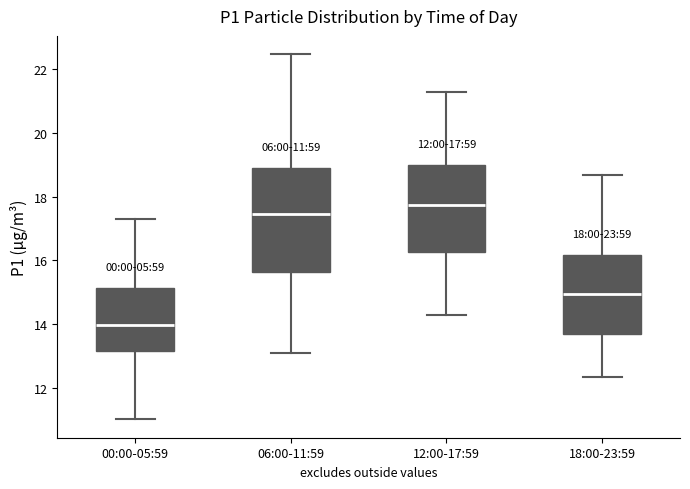

Which box's median line is the lowest?

00:00-05:59